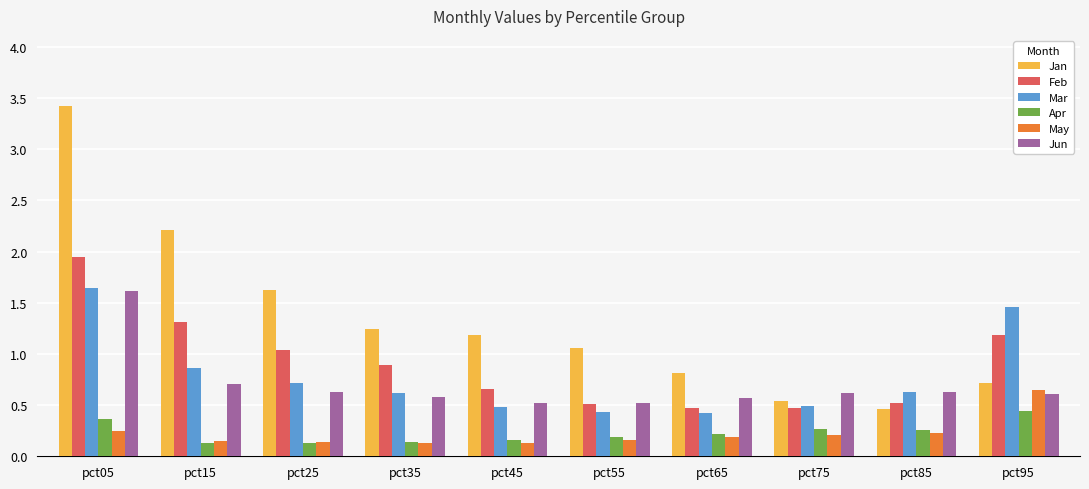

True or false: Mar has a value of 0.5 at pct45.

True